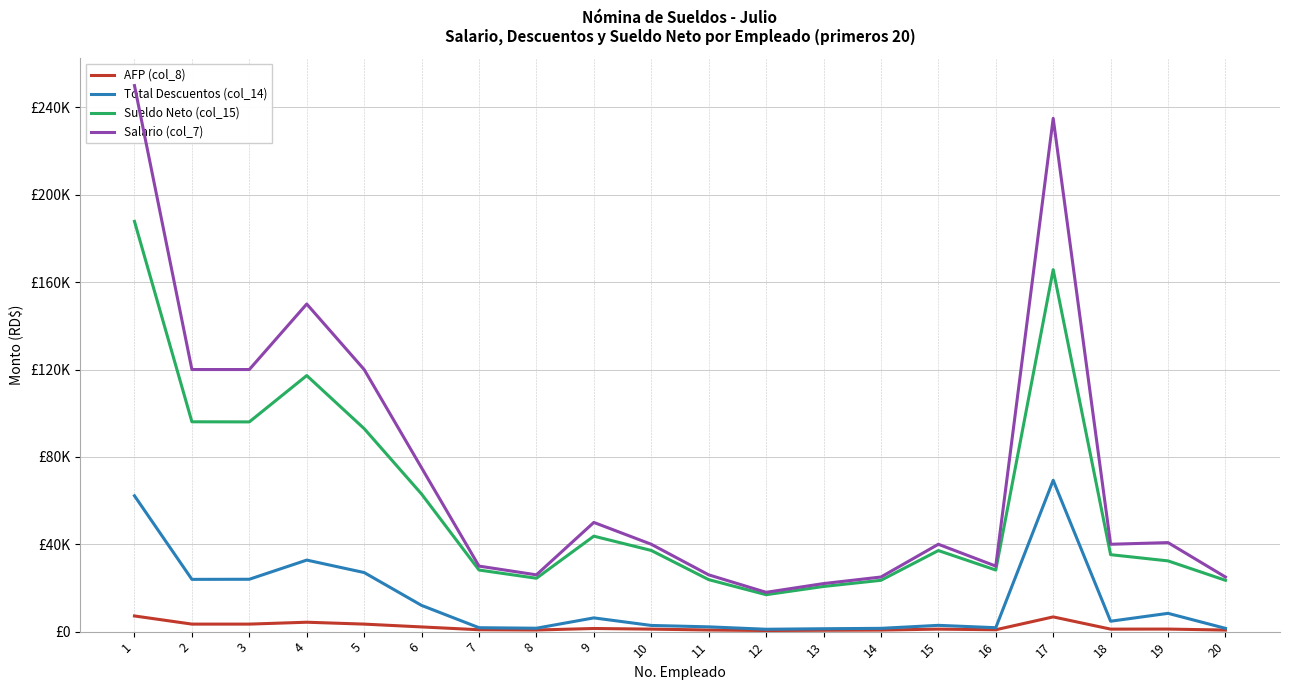

At which label does AFP (col_8) reach its minimum?

12